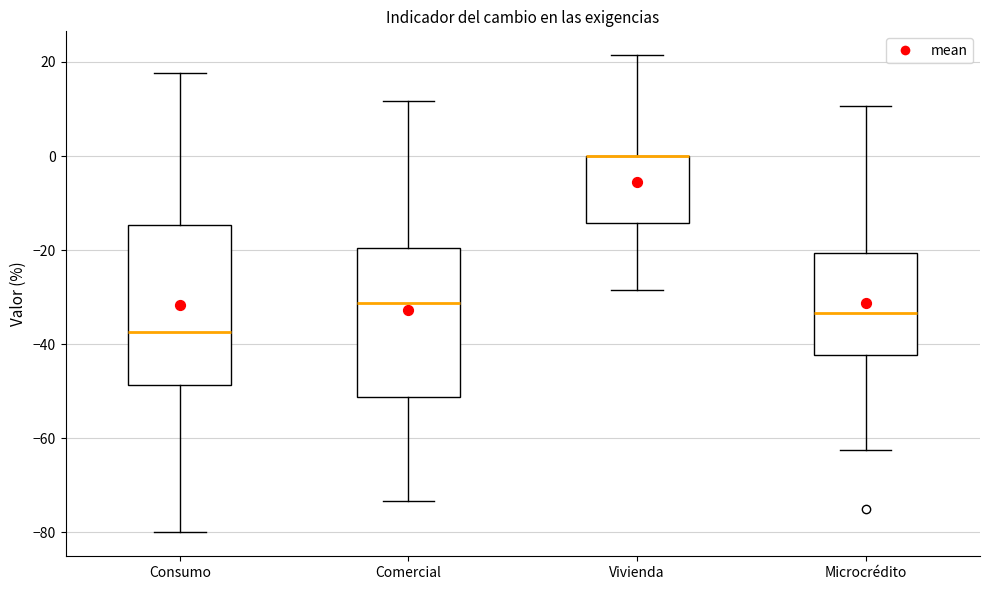

Comparing the boxes themselves (not the whiskers), which one is the tallest?

Consumo